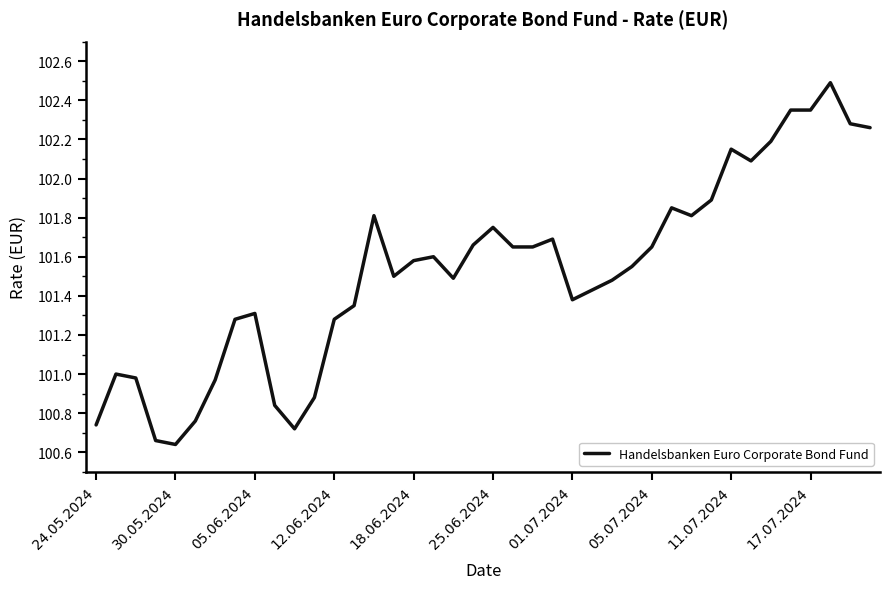

What is the maximum value shown in the chart?

102.5